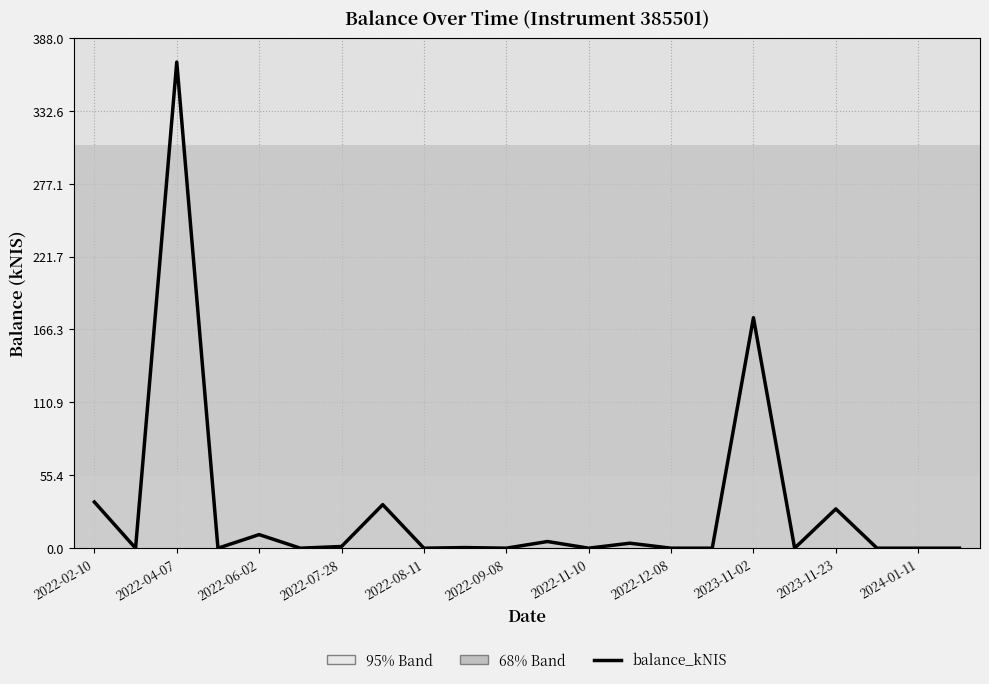

What is the maximum value shown in the chart?

369.5